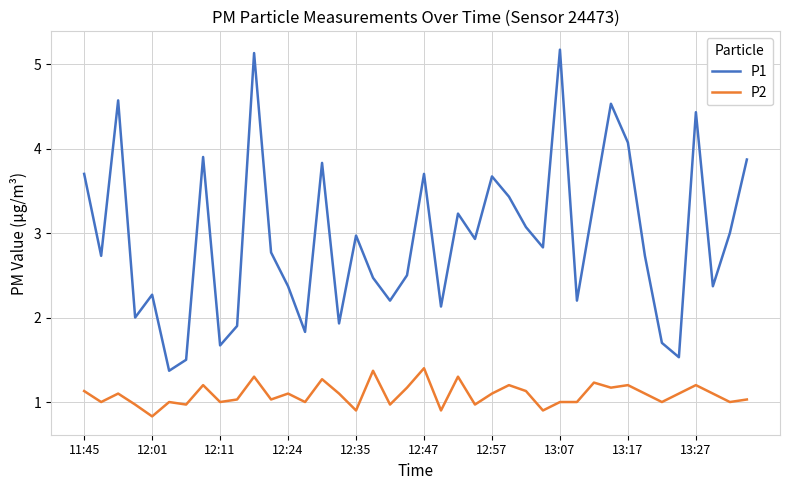

Which series has the largest range (max minus min)?

P1